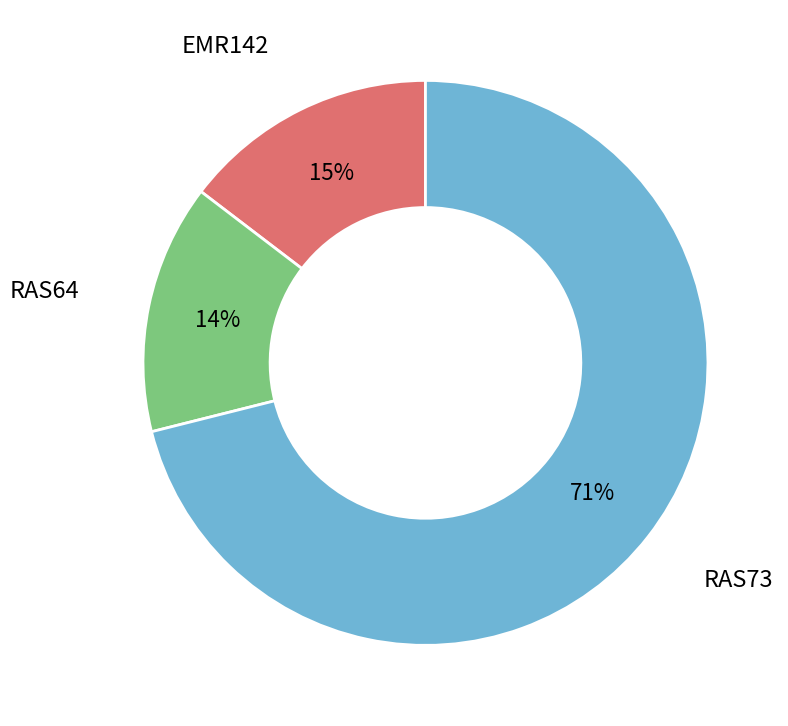

How many slices are in this pie chart?

3